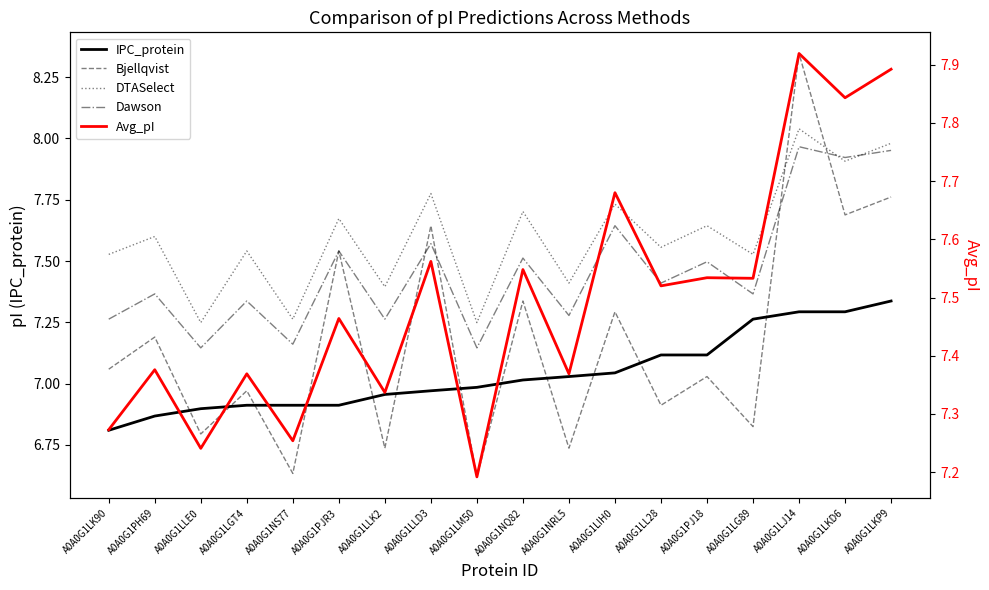

Which category has the highest value in the DTASelect series?

A0A0G1LJ14